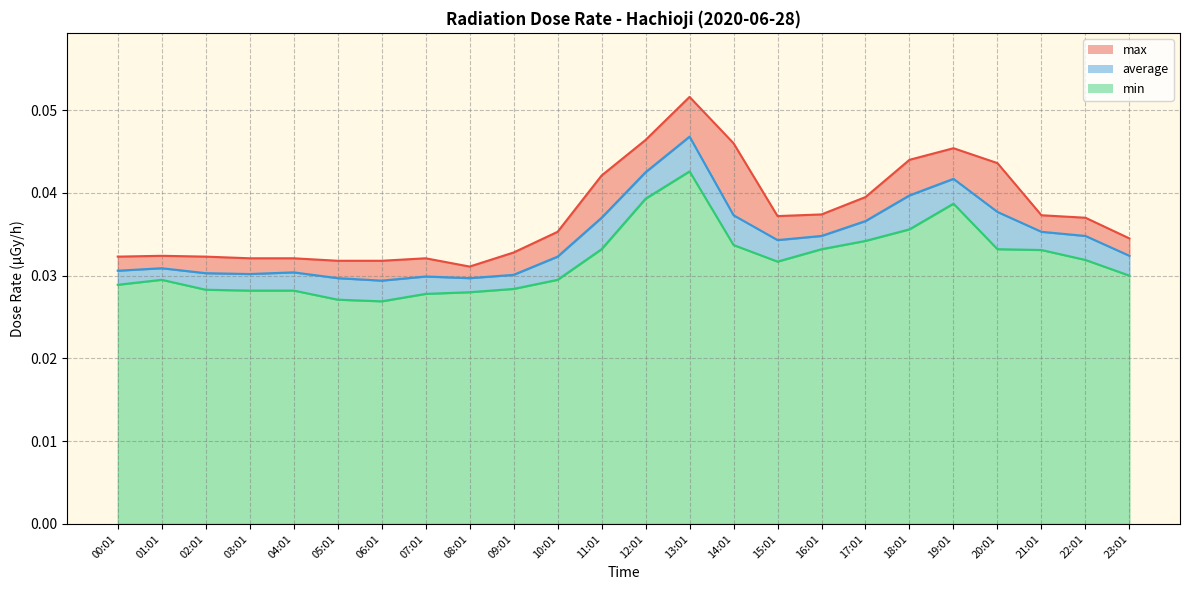

Which category has the highest value in the min series?

13:01